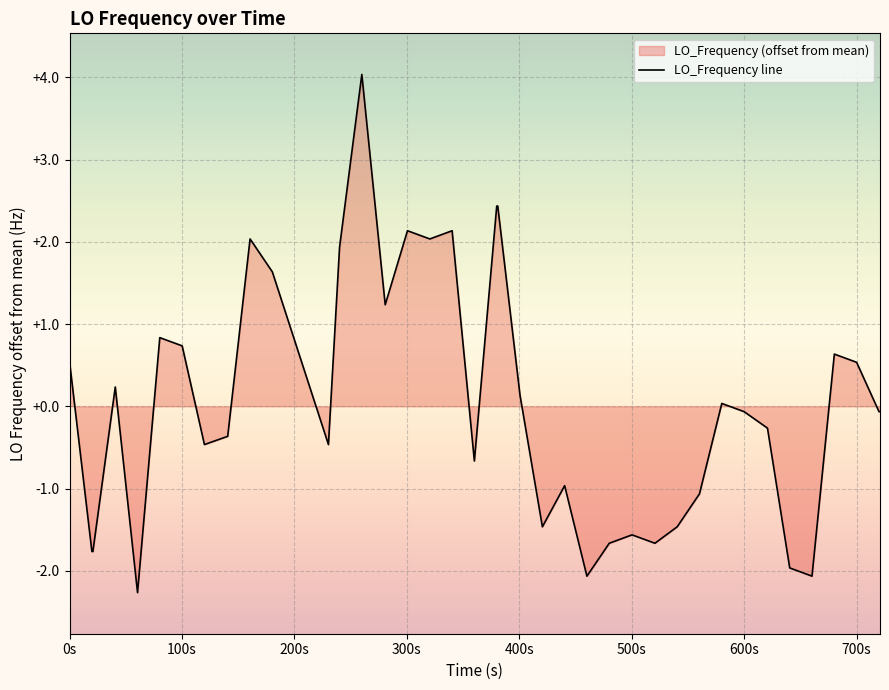

How many lines are shown in the chart?

1